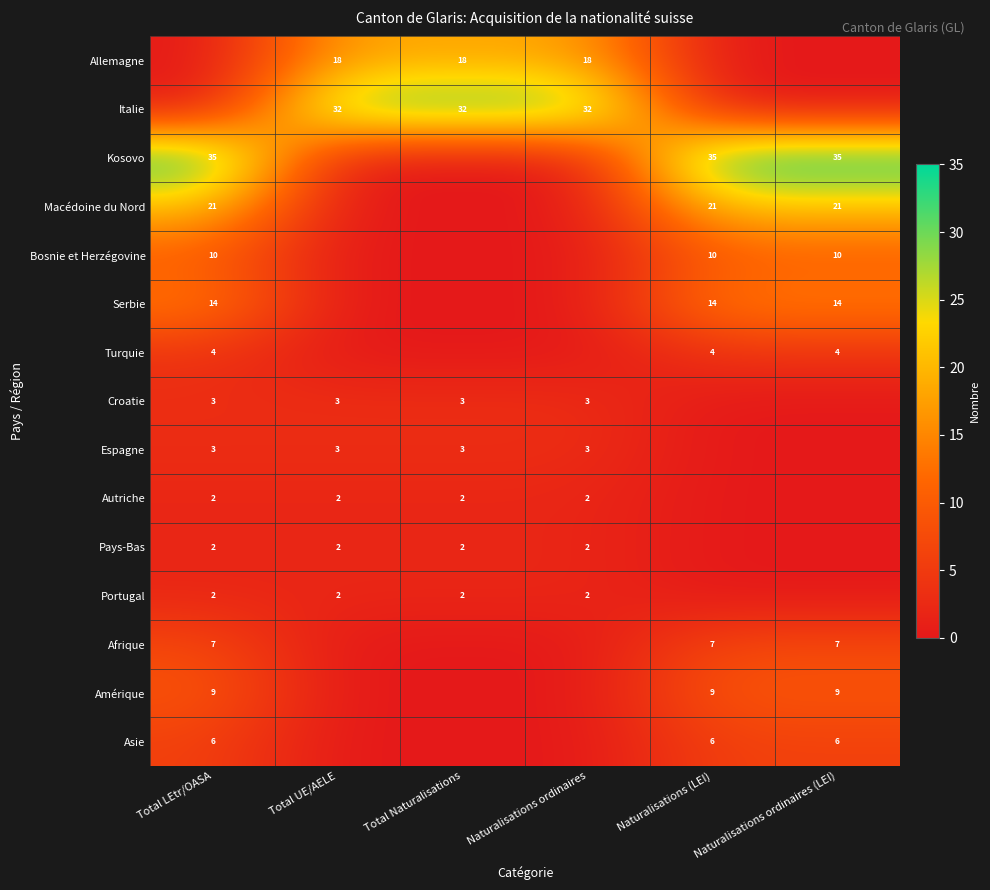

The Asie series shows 3 at Total LEtr/OASA. True or false?

False